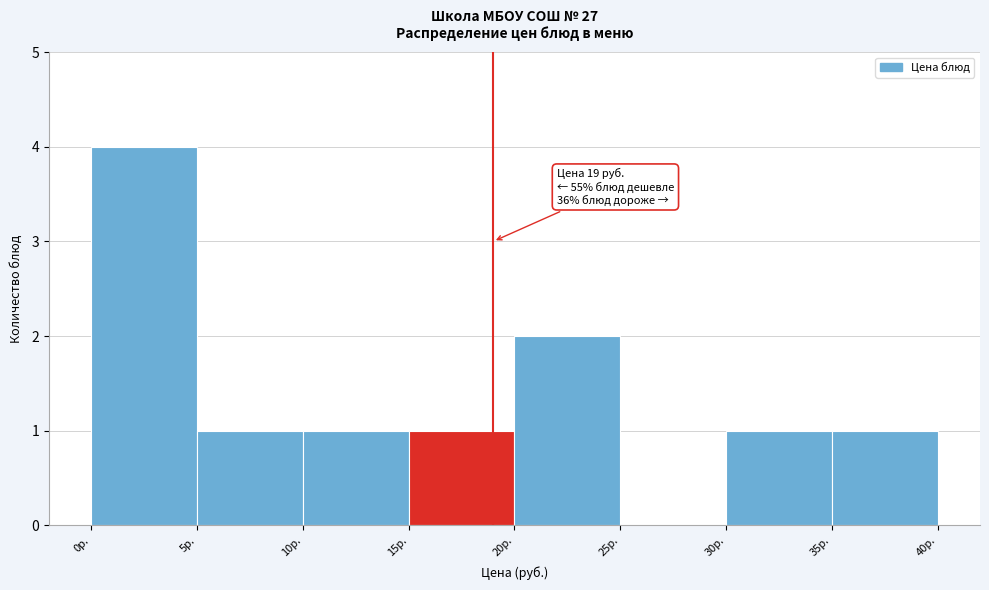

Which range on the x-axis has the tallest bar?

0 to 5